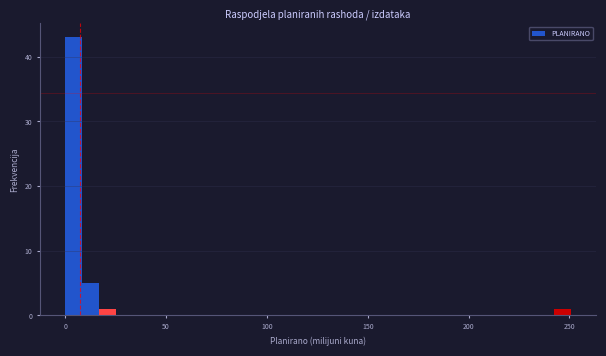

Read against the x-axis, roughly where is the centre of the tallest bar?

5